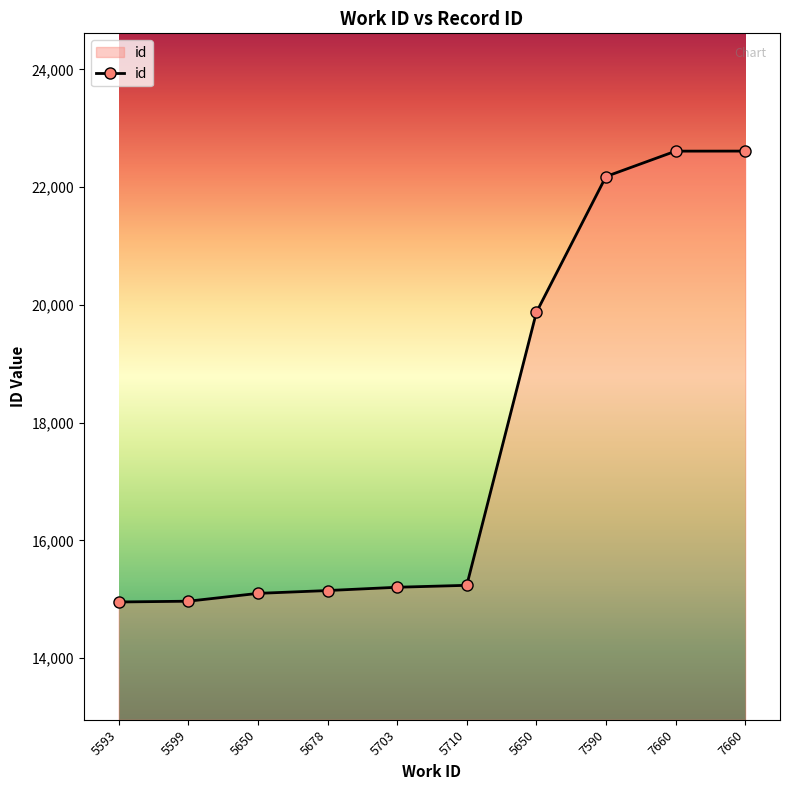

What is the difference between the second highest and second lowest values?

7644